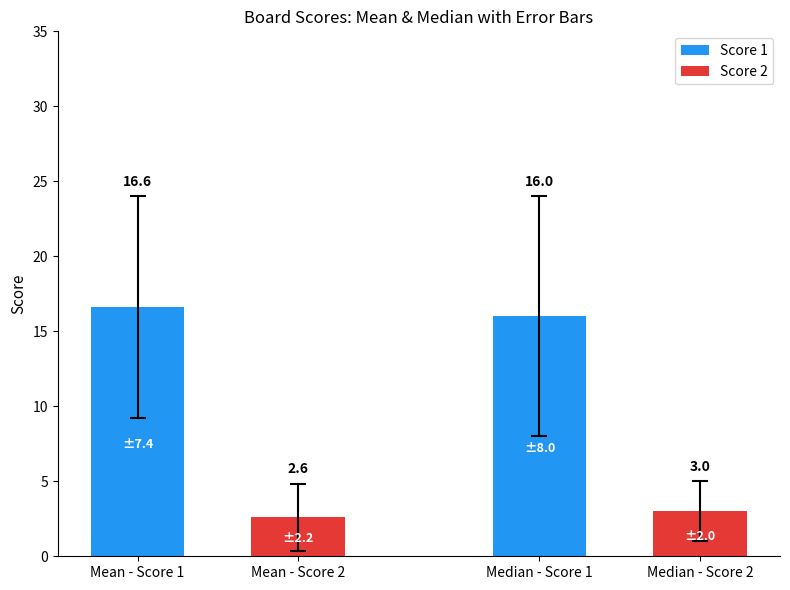

Is it true that Score 2 equals -3 at Board 5?

False